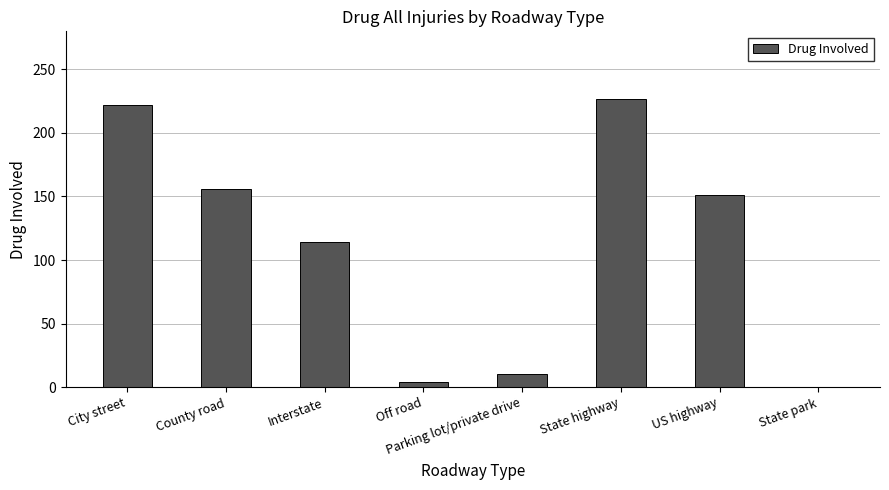

How many data points does each series have?

8